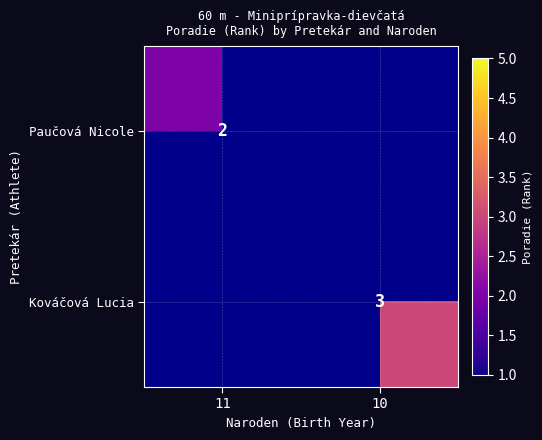

True or false: Kováčová Lucia has a value of 3 at 10.

True